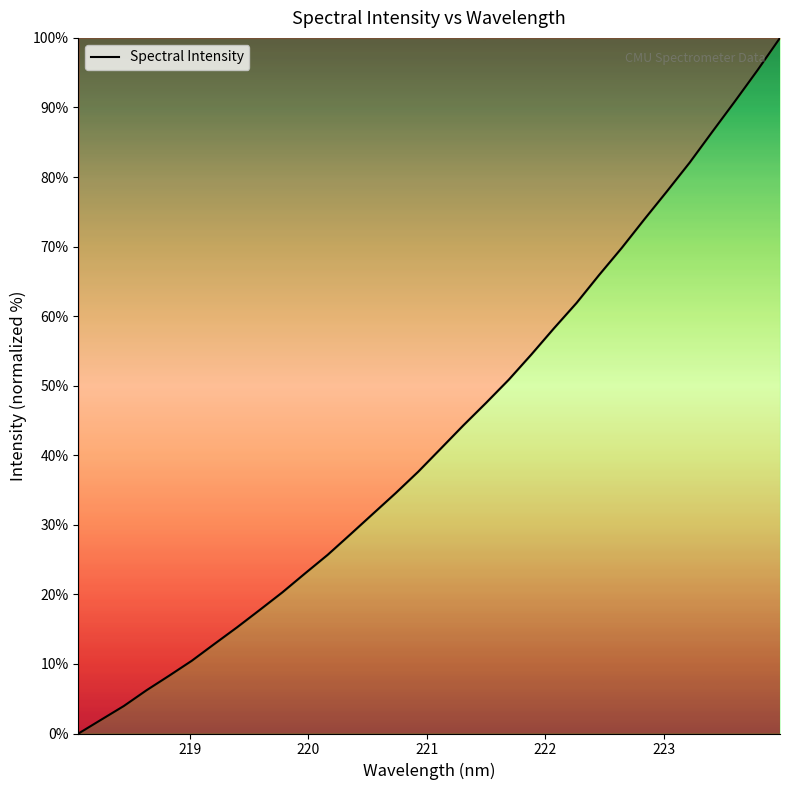

What is the difference between the maximum and minimum values?

100.0